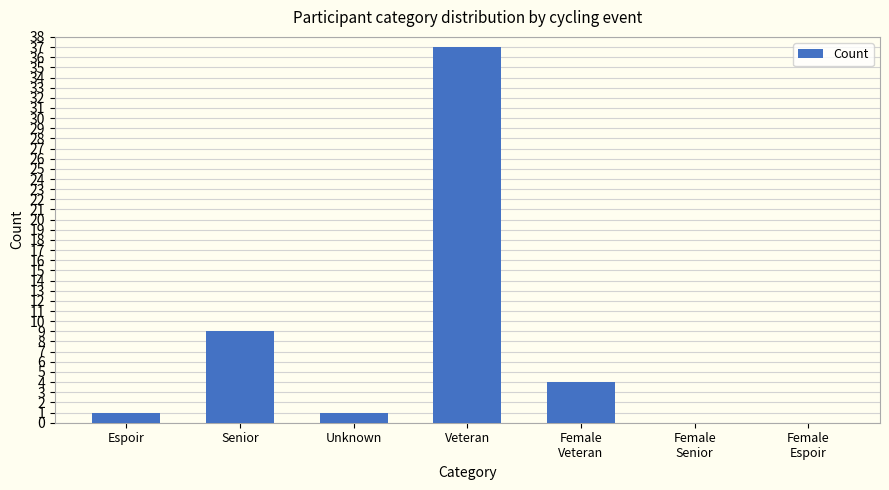

Are the bars horizontal?

No